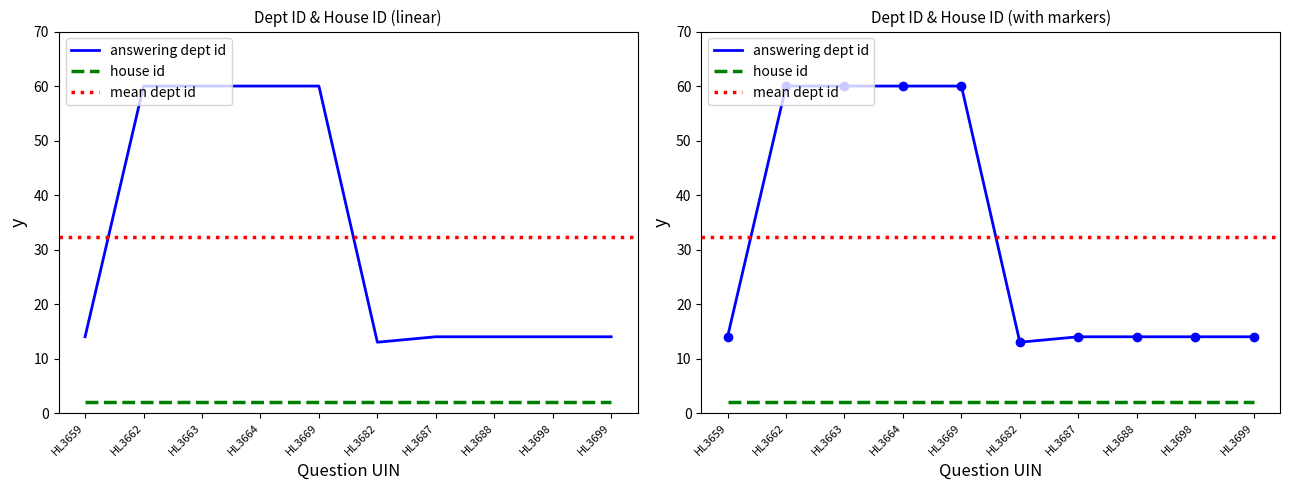

Between HL3664 and HL3687, which is larger?

HL3664